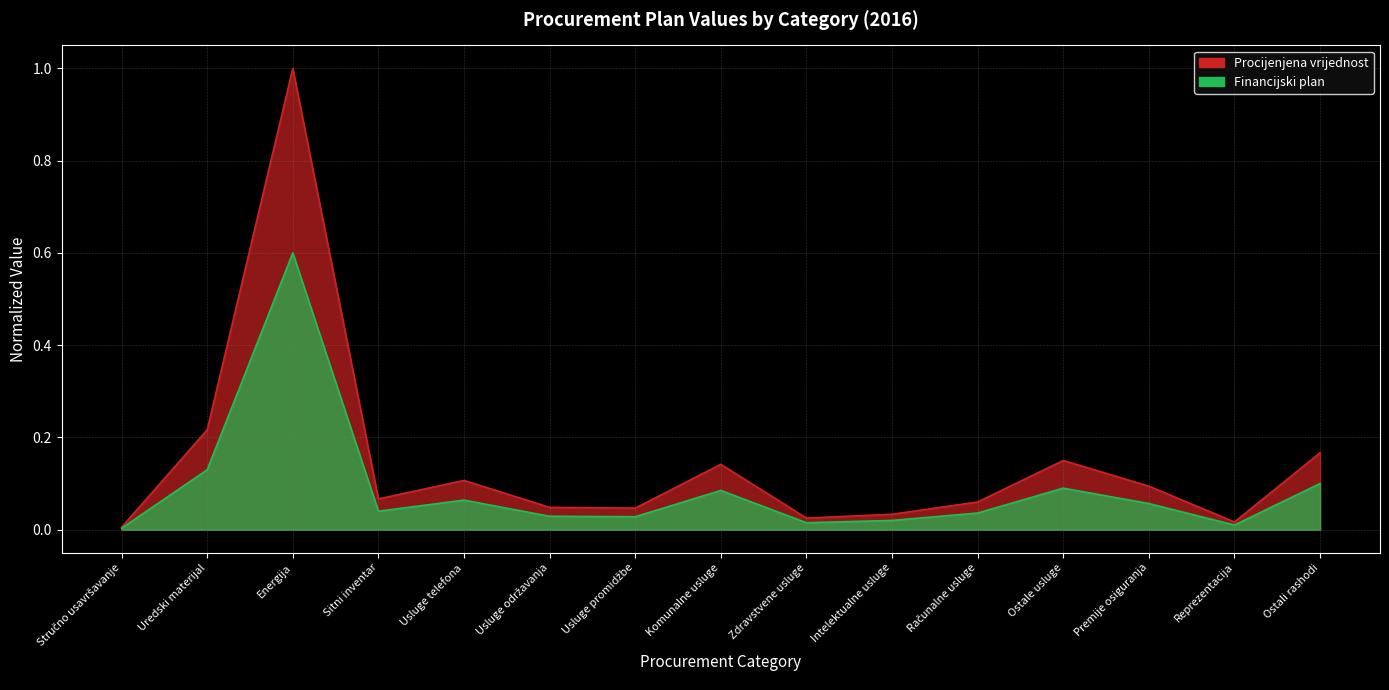

Reading left to right, extract all data points from this chart.

Procijenjena vrijednost: 0.0	0.2	1.0	0.1	0.1	0.0	0.0	0.1	0.0	0.0	0.1	0.1	0.1	0.0	0.2
Financijski plan: 0.0	0.1	0.6	0.0	0.1	0.0	0.0	0.1	0.0	0.0	0.0	0.1	0.1	0.0	0.1